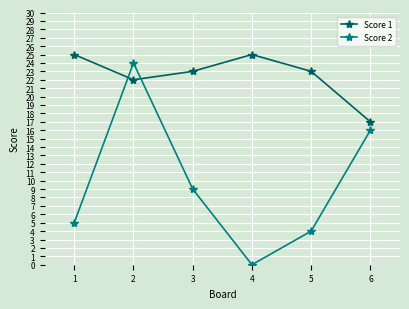

Reading left to right, what are all the values shown in this chart?

Score 1: 25	22	23	25	23	17
Score 2: 5	24	9	0	4	16